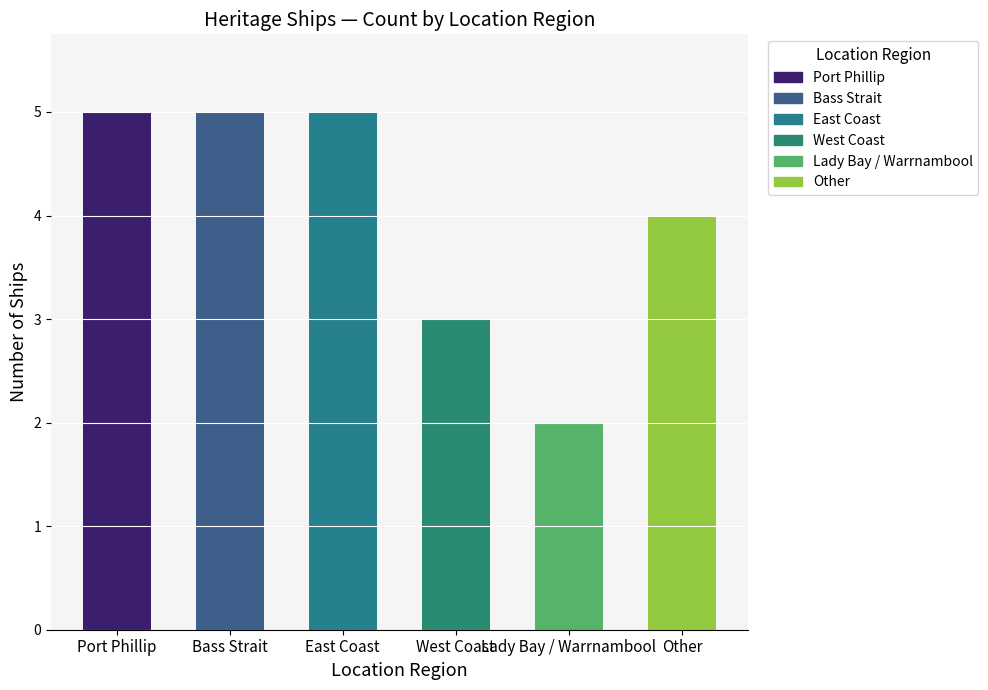

The value at Other is 2. True or false?

False